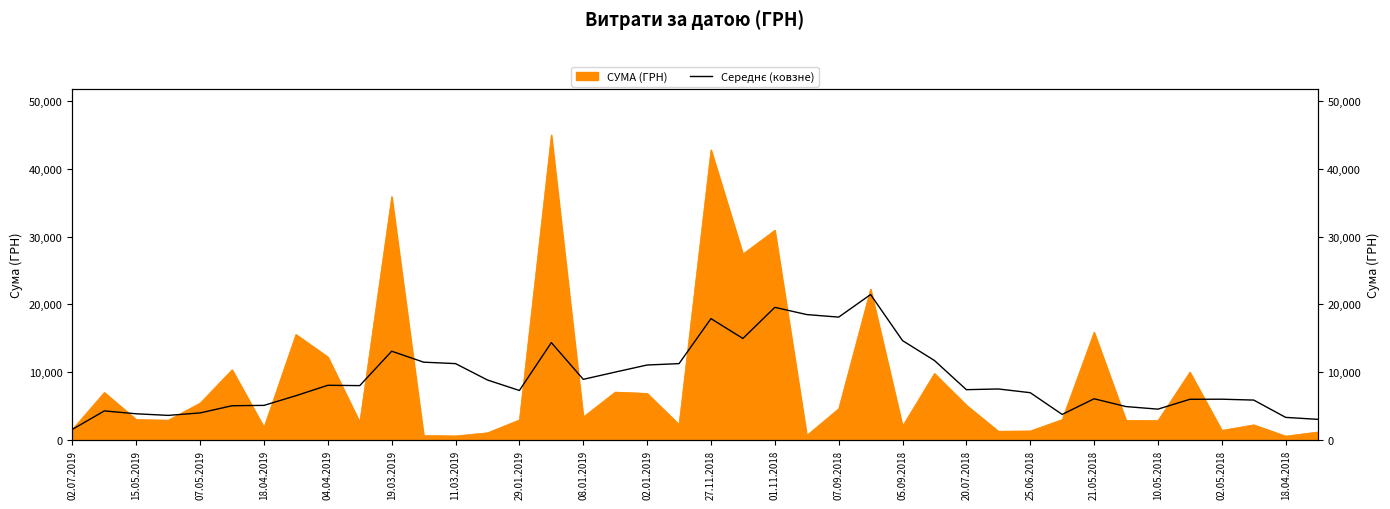

True or false: the data shows 4089.2 at 27.

False